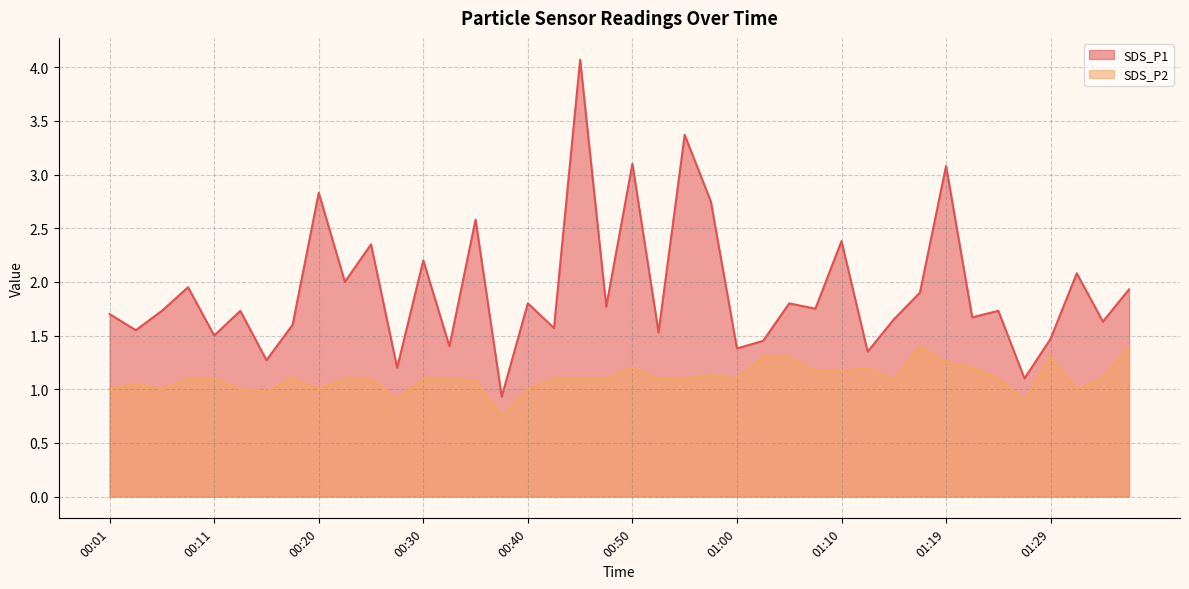

What is the smallest value displayed?

0.8